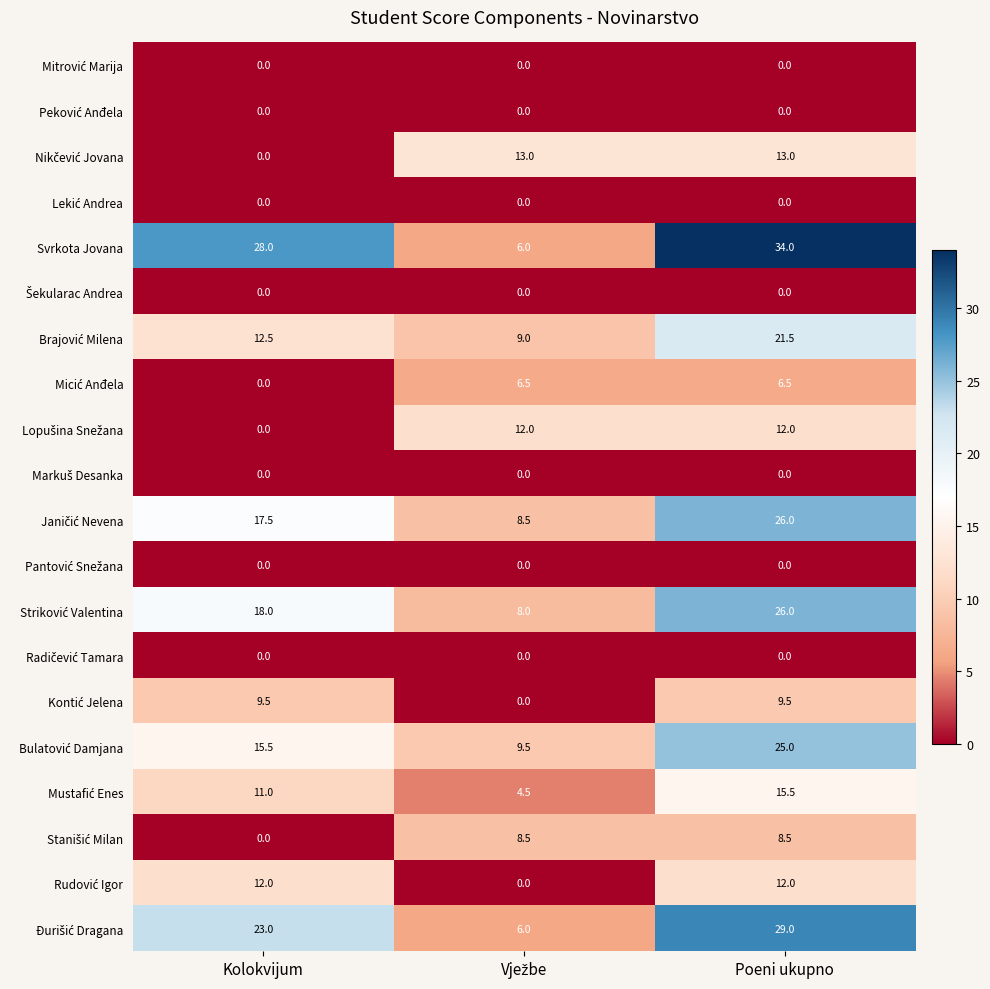

At which category does the chart reach its peak across all series?

Poeni ukupno